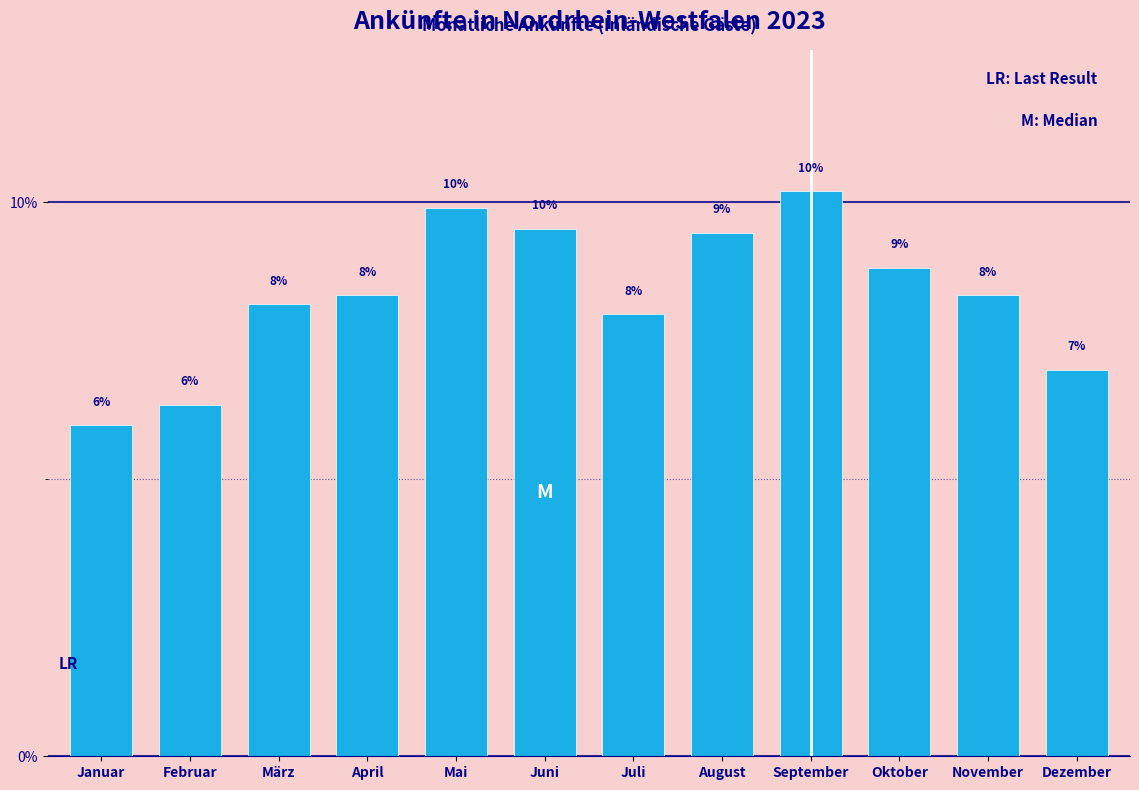

What is the greatest value displayed?

10.2